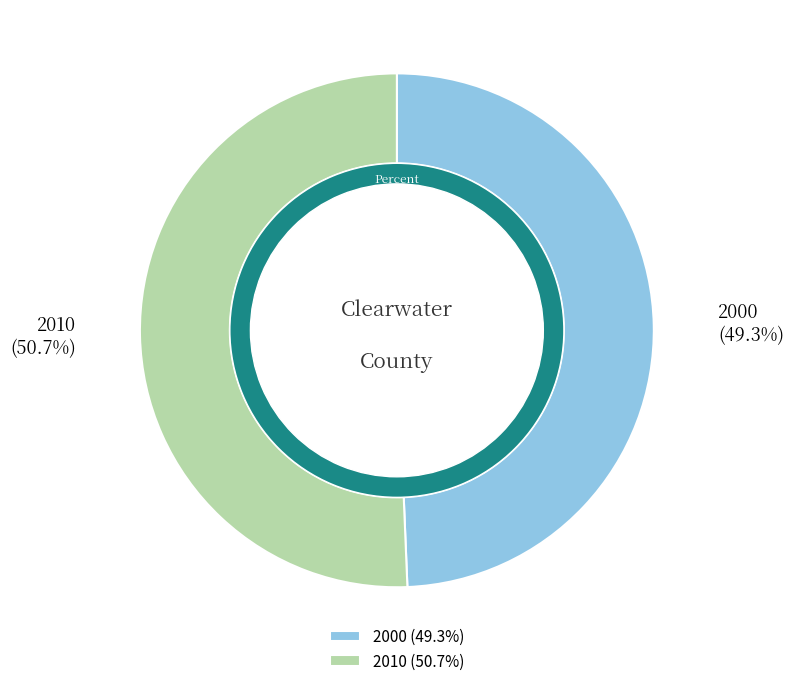

What is the largest slice in the pie chart?

2010